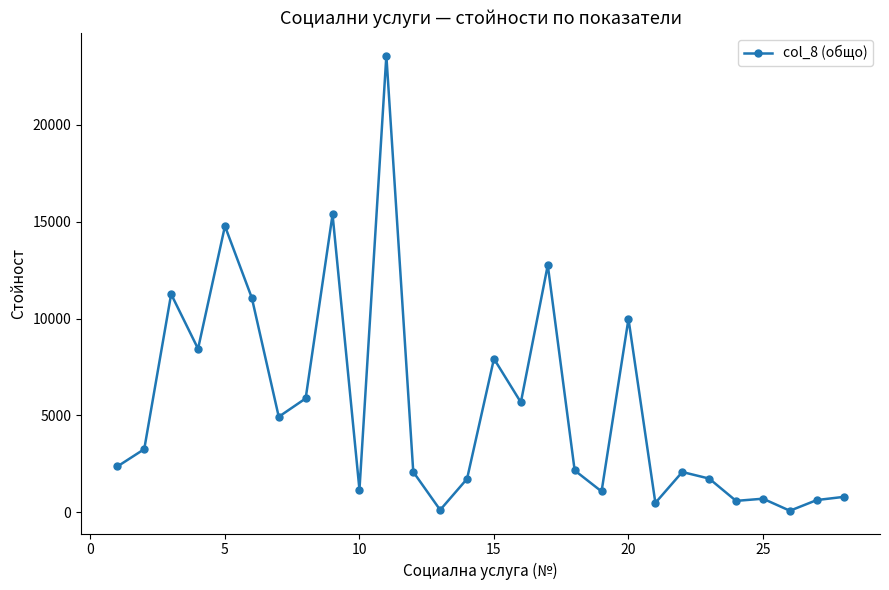

What is the average value?

5450